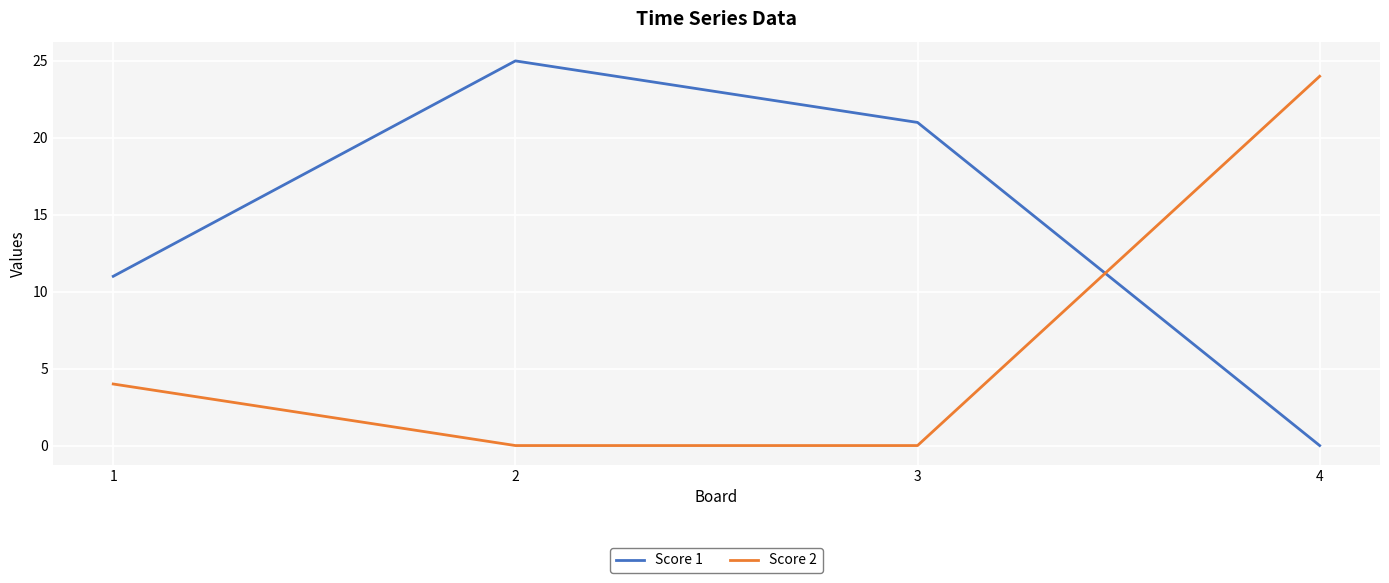

The value of Score 1 at 4 is 0. True or false?

True